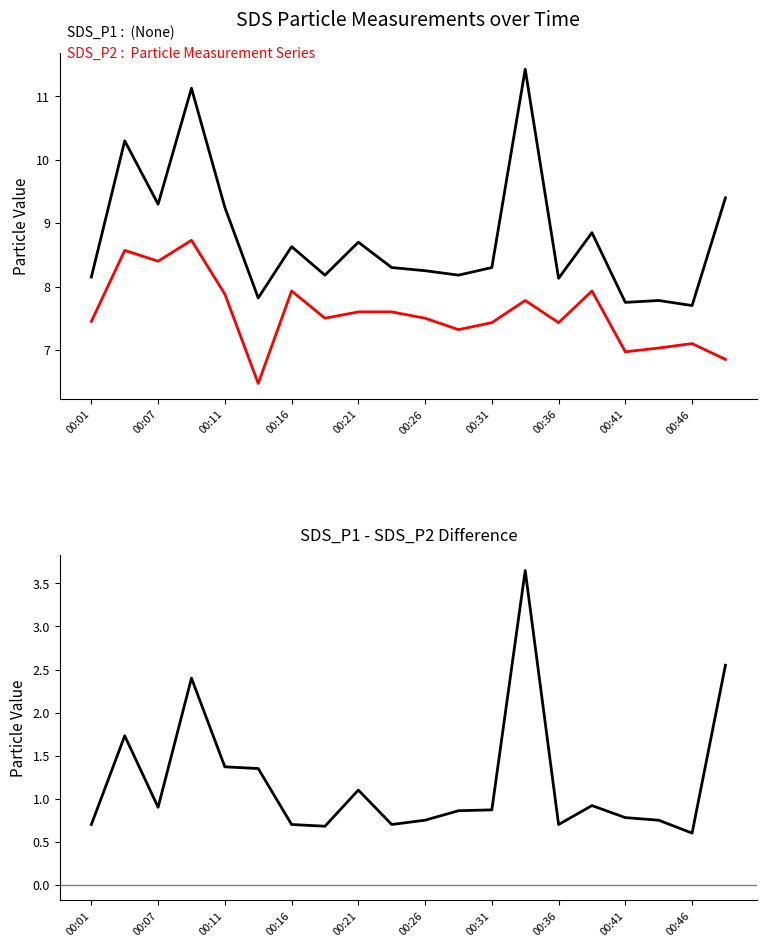

In SDS_P1, how many points are lower than both neighbors (excluding endpoints)?

7